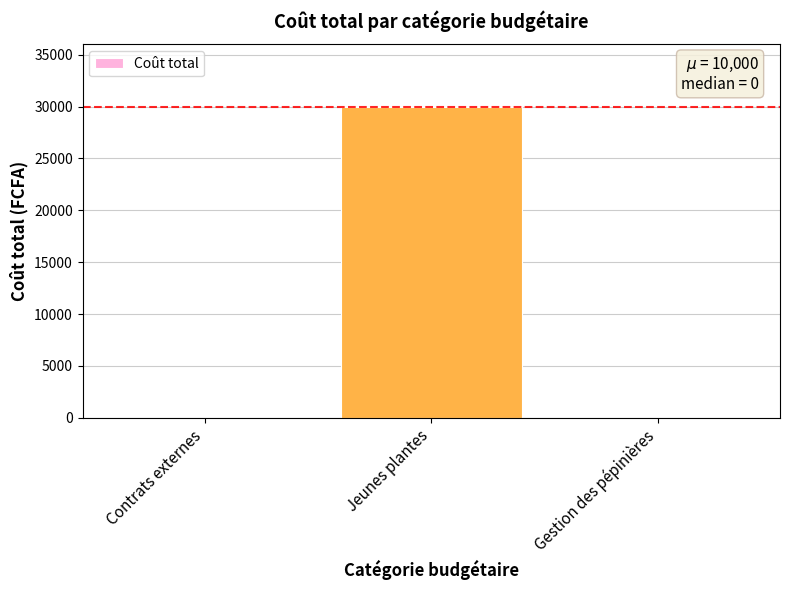

Is it true that the value at Contrats externes is 0?

True